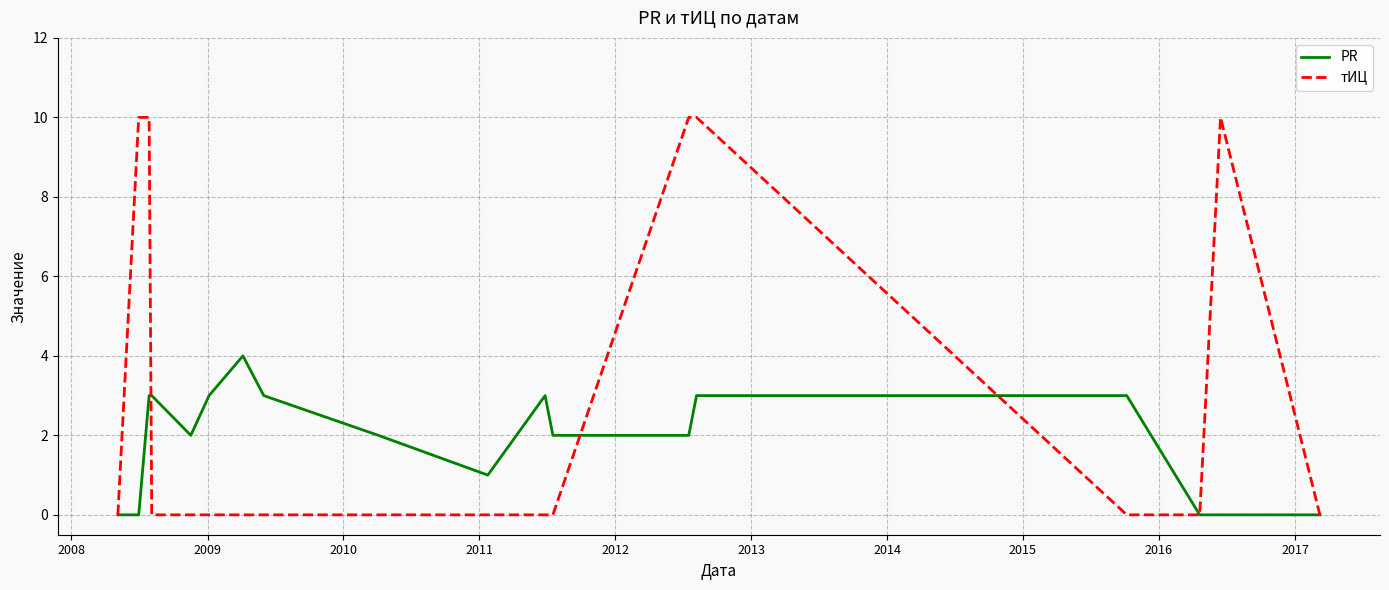

Which series has the largest total across all categories?

тИЦ